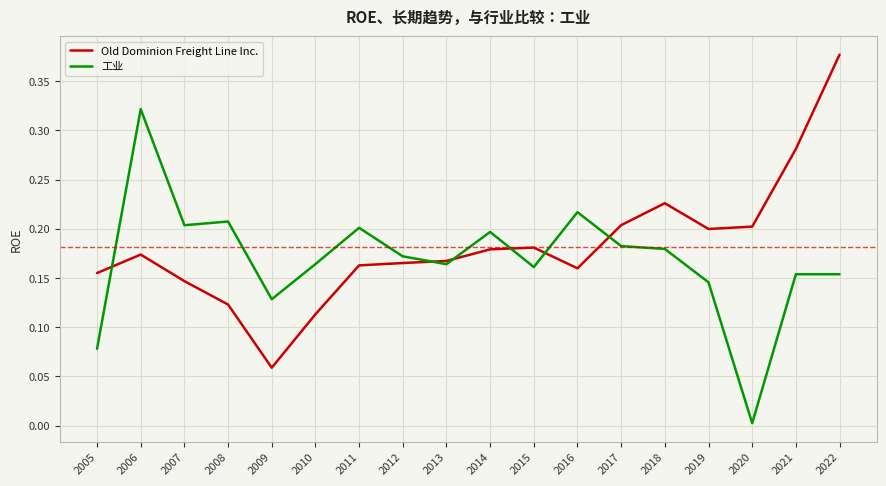

Rank the series by their average value, from lowest to highest.

工业, Old Dominion Freight Line Inc.